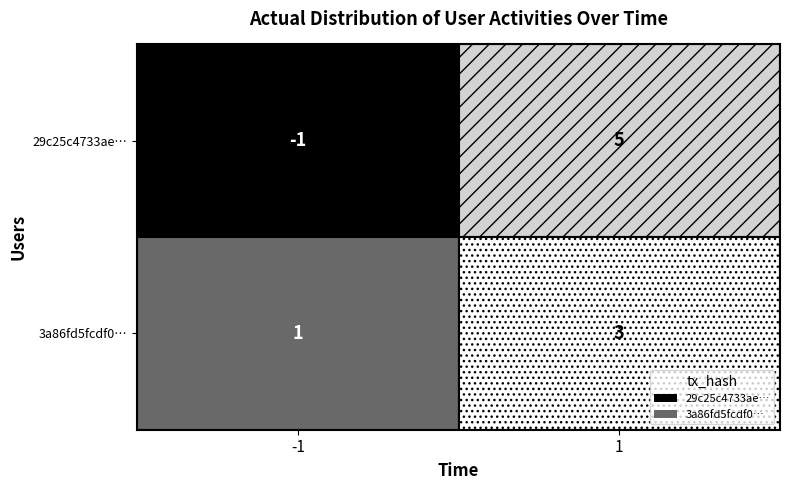

Reading left to right, list all the values displayed in this chart.

29c25c4733ae823925b37511c02e8b04f06ec52: 0=-1	1=5
3a86fd5fcdf07f8f0b8e1fa45ecce767c7d7359: 0=1	1=3